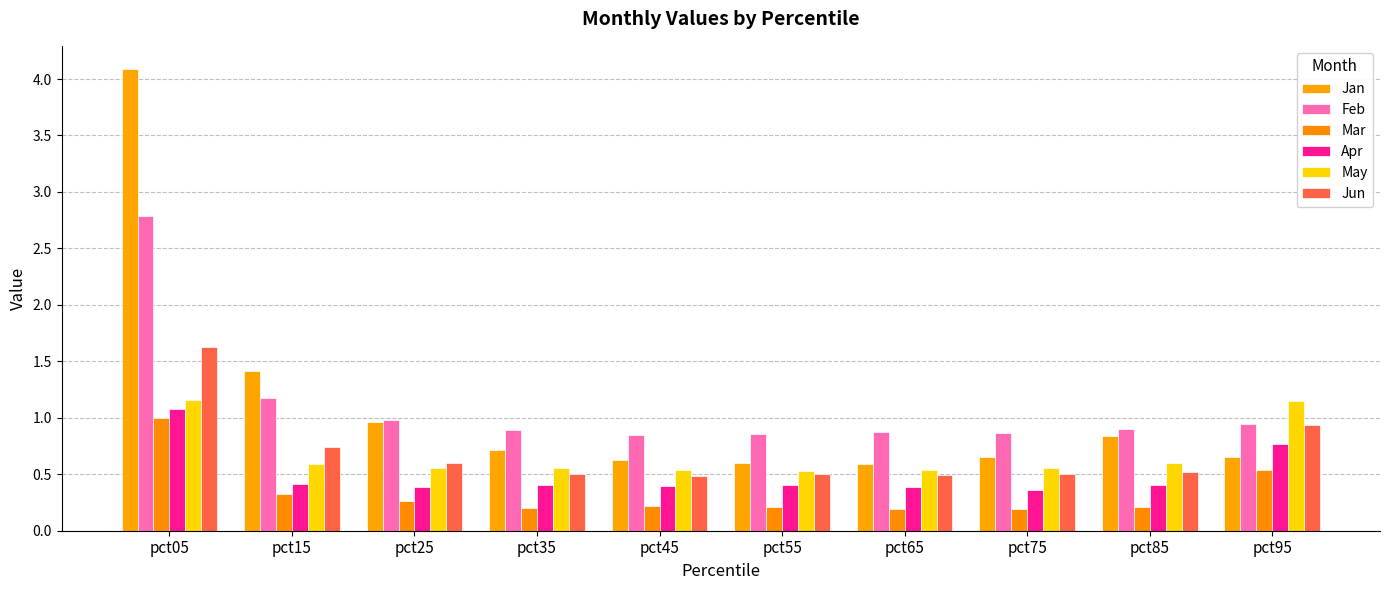

True or false: Jan has a value of 0.8 at pct65.

False